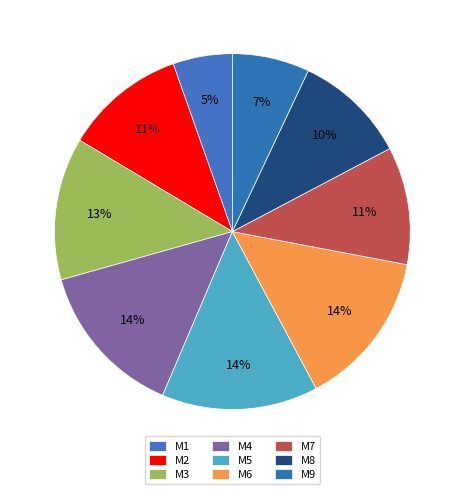

Is there a majority slice in this chart?

No